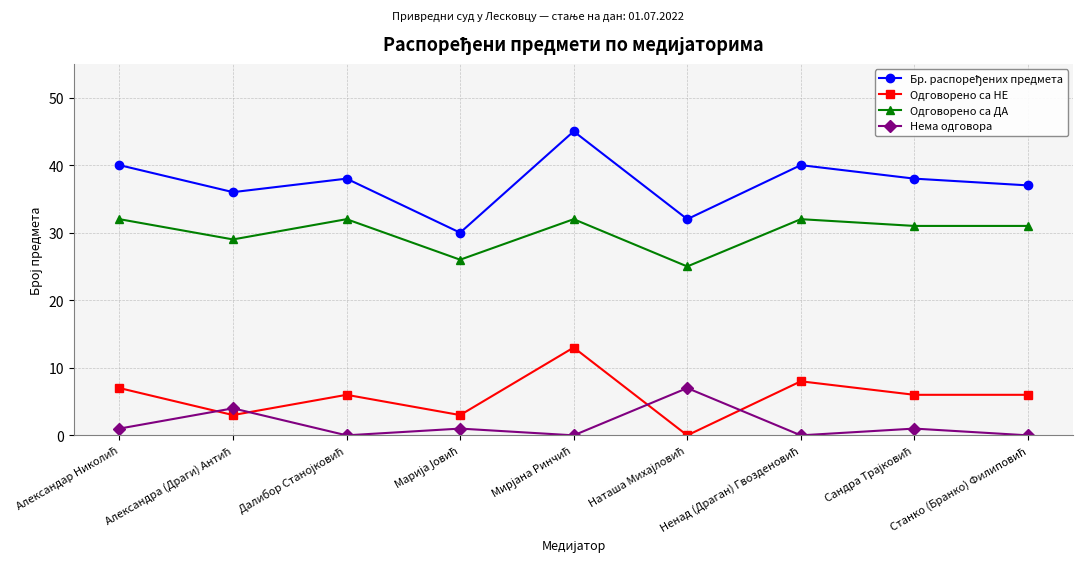

True or false: Одговорено са ДА and Одговорено са НЕ cross at least once.

False